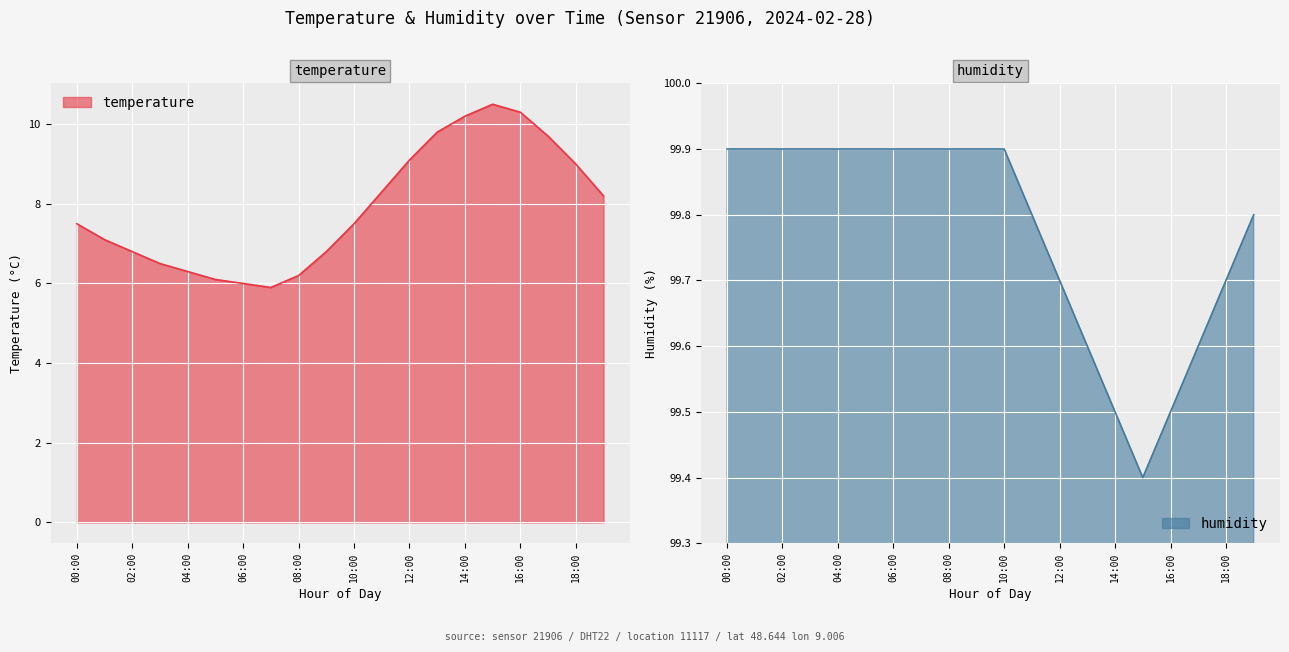

Is it true that temperature equals 9.7 at 17:00?

True